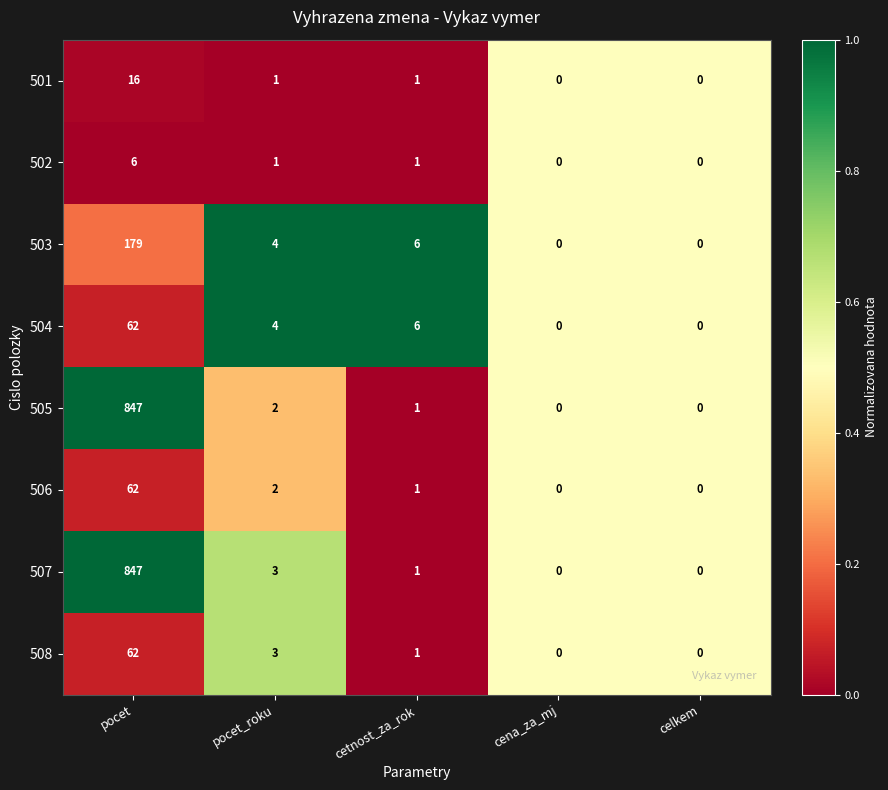

What is the sum of the 502 values at pocet_roku and pocet?

7